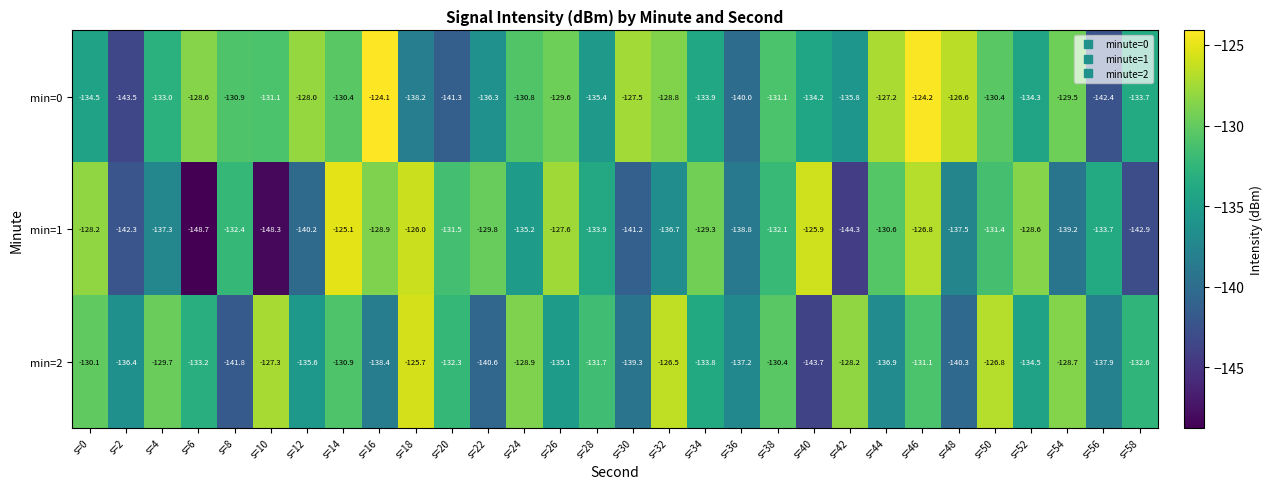

Count the number of data series in this chart.

3